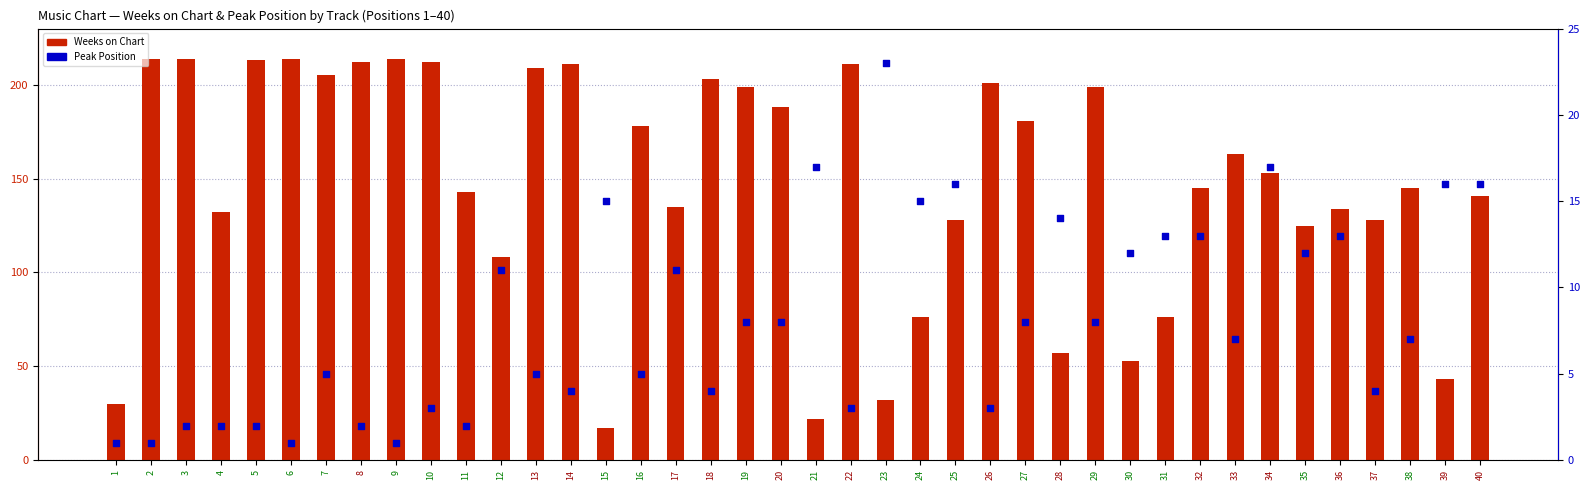

Which series reaches the minimum Y coordinate?

Peak Position